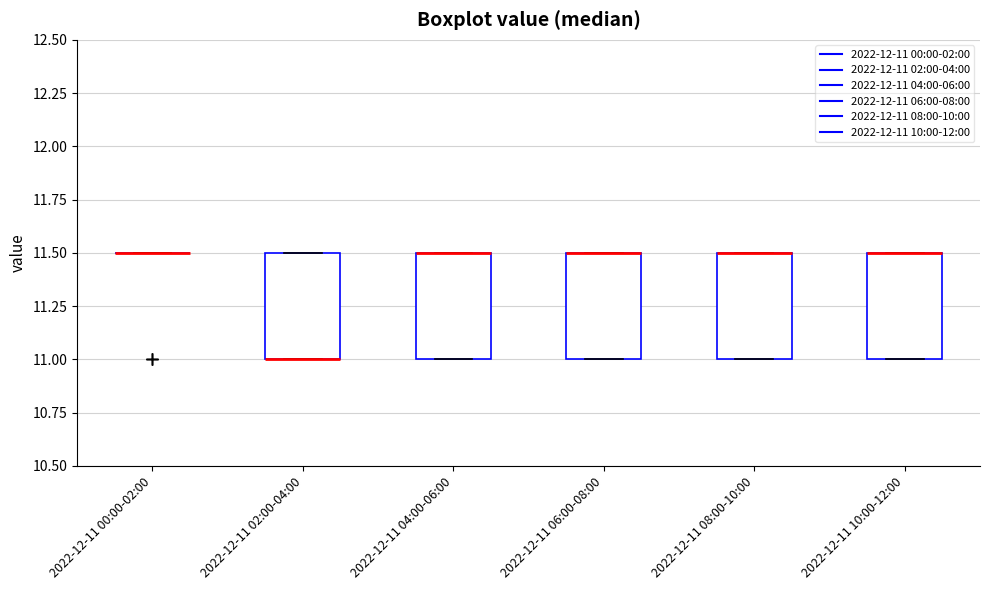

Where is the upper edge of the box for 2022-12-11 04:00-06:00 on the y-axis? The values are not printed on the chart, so give them approximately, as read against the axis.

11.5